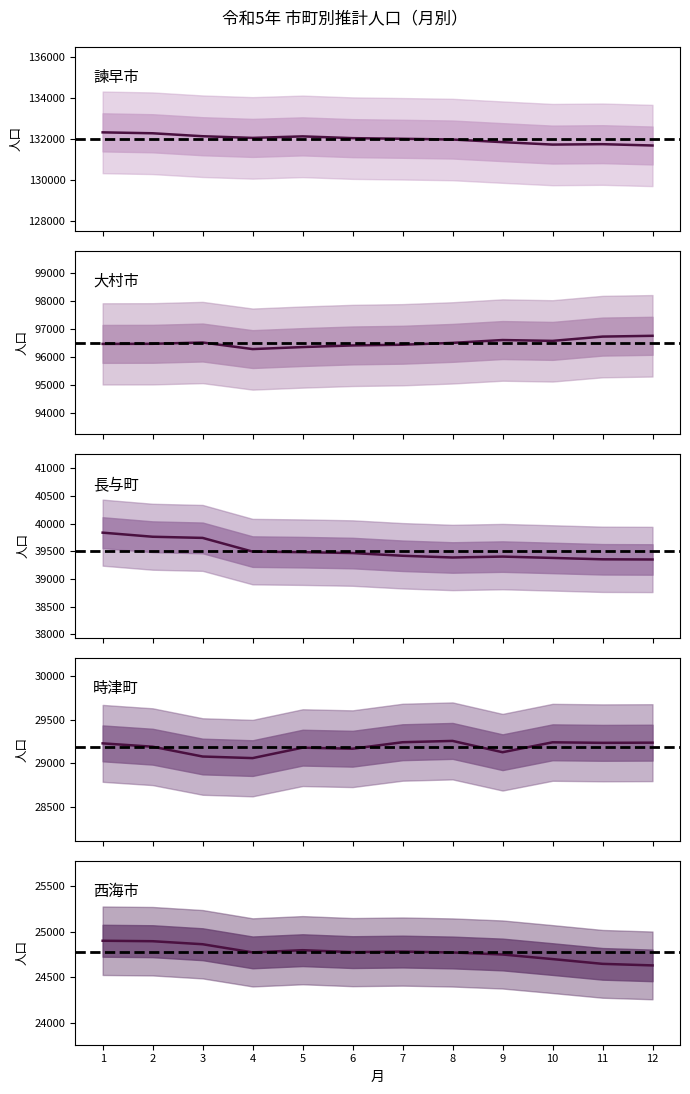

At how many categories does at least one series exceed 83241?

12